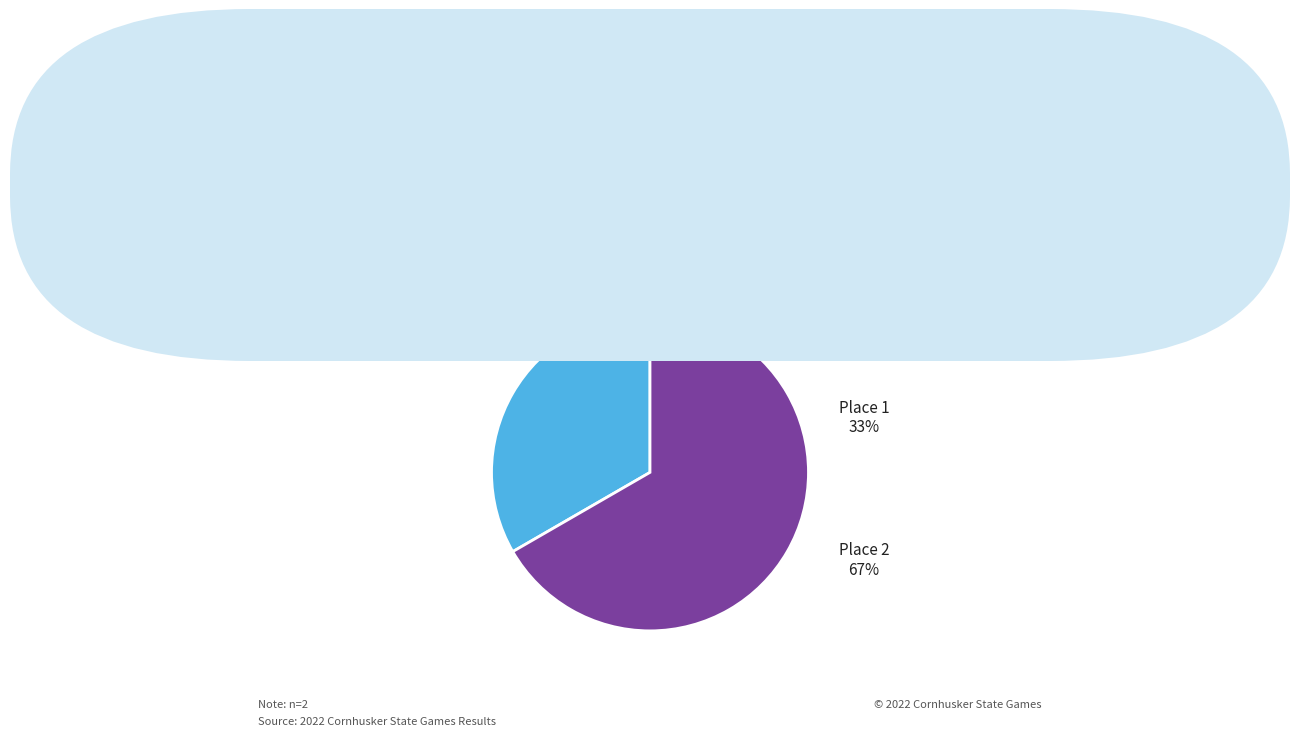

Which has a higher value, 2 or 1?

2